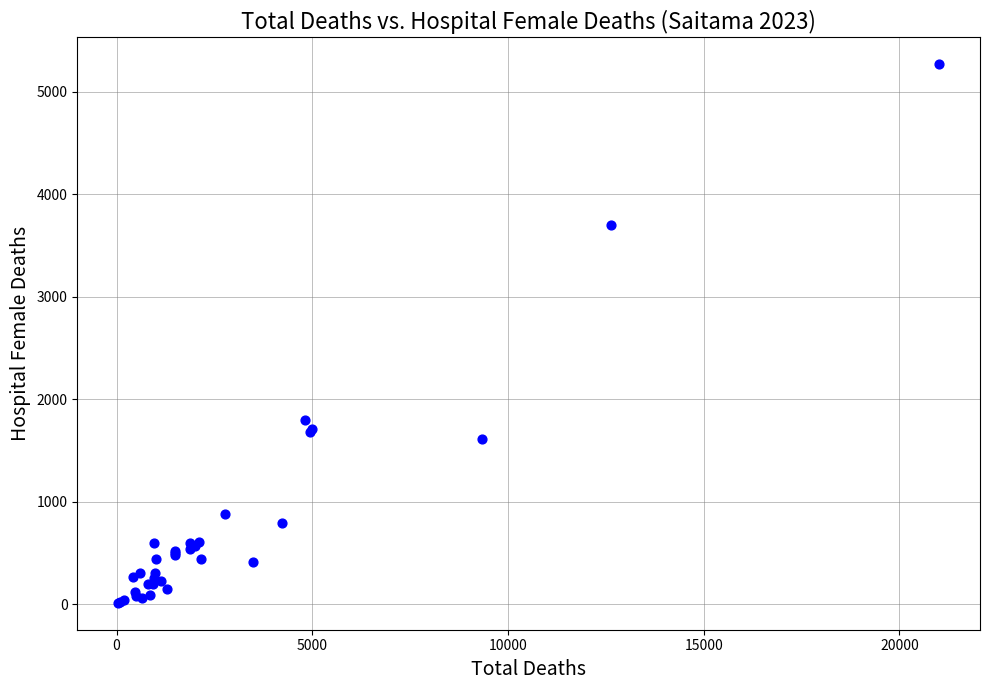

What Y value in the scatter plot is closest to 2640?

1799